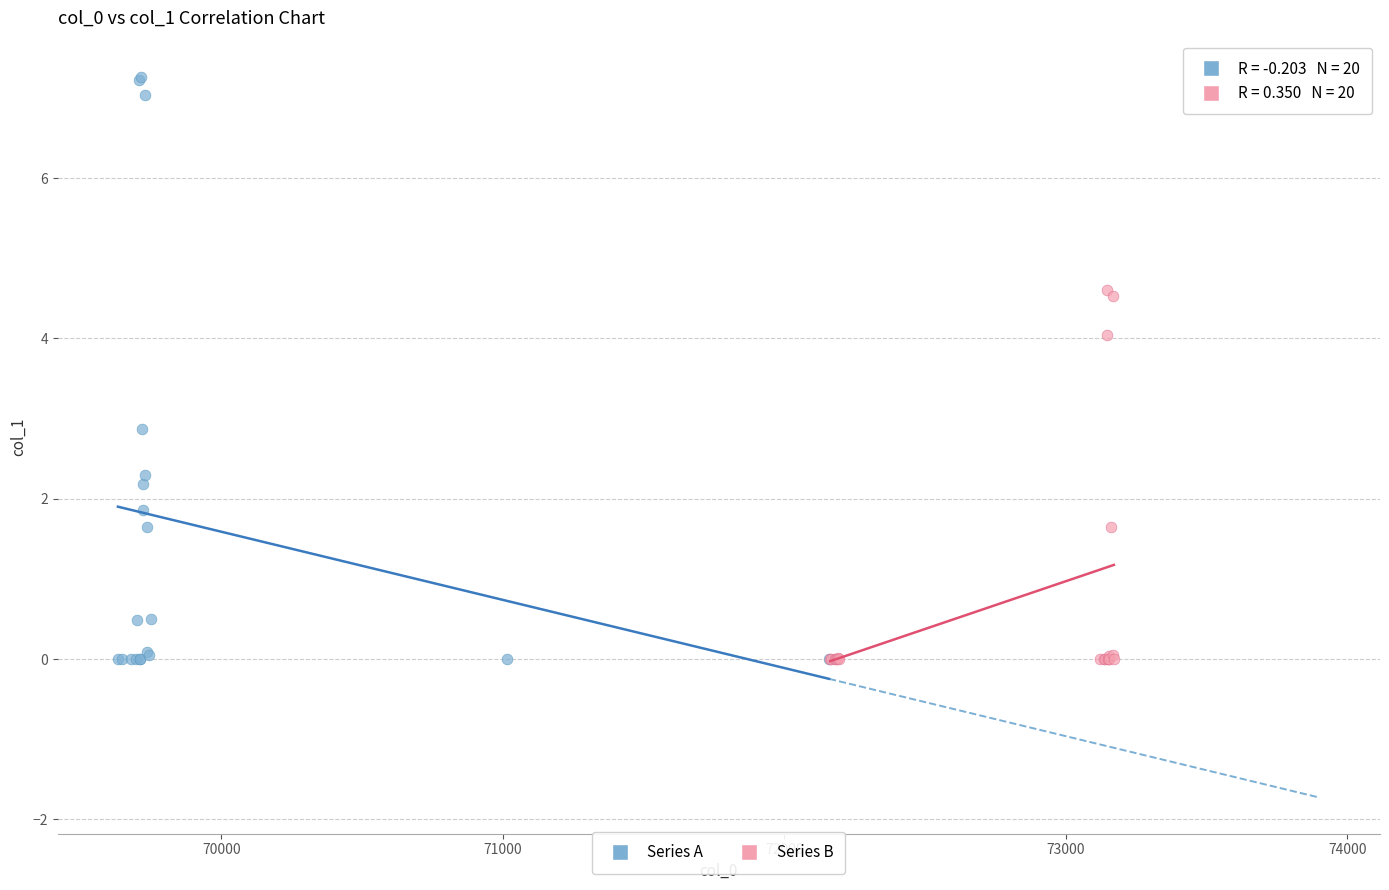

Which series reaches the maximum Y coordinate?

Series A